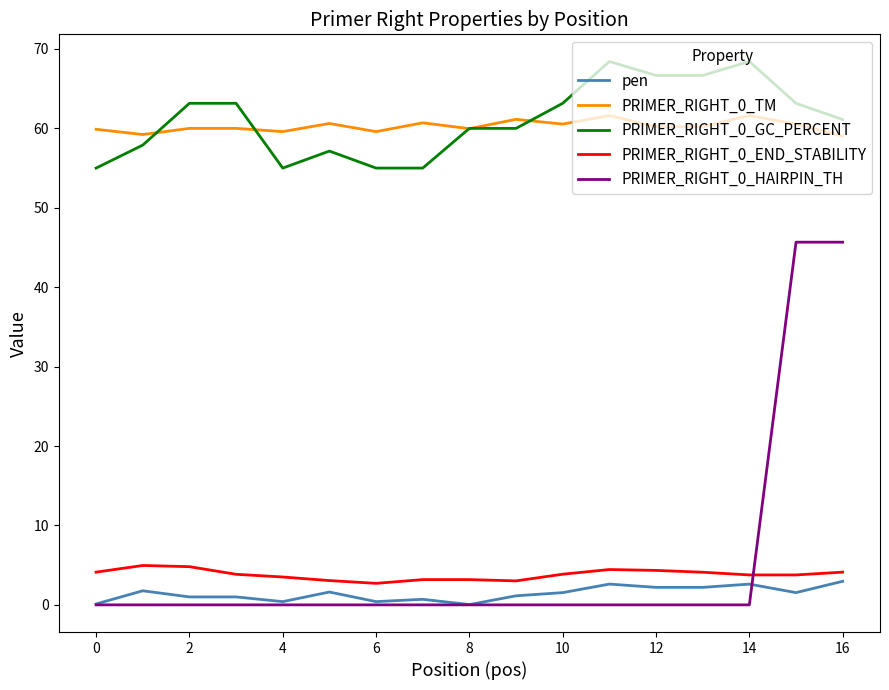

What is the maximum value for PRIMER_RIGHT_0_GC_PERCENT?

68.4